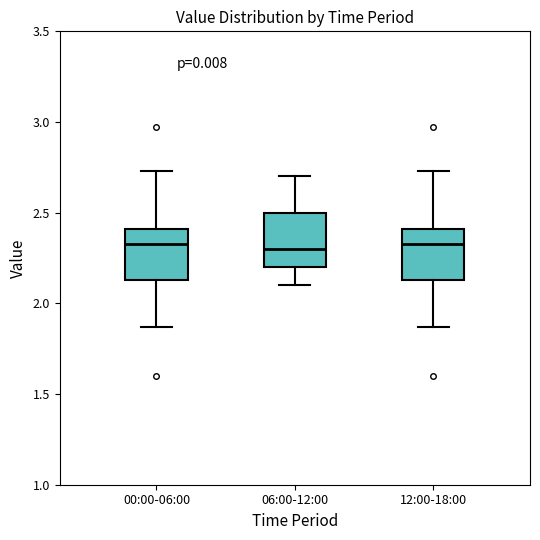

Reading left to right, transcribe this box plot: for each box, give where its median line is, the range the box spans, and where its two whiskers end, as read against the y-axis. The values are not printed on the chart, so give them approximately, as read against the axis.

00:00-06:00: median 2.35, box 2.15 to 2.40, whiskers 1.85 to 2.75
06:00-12:00: median 2.30, box 2.20 to 2.50, whiskers 2.10 to 2.70
12:00-18:00: median 2.35, box 2.15 to 2.40, whiskers 1.85 to 2.75